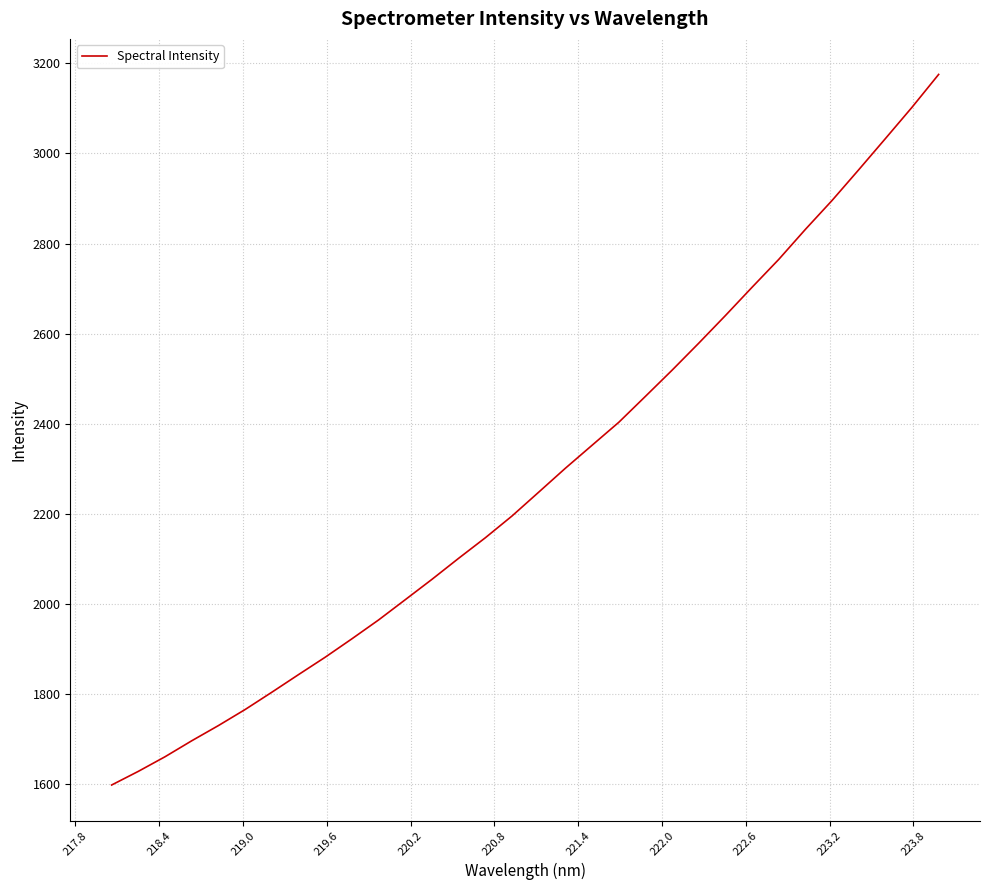

What is the difference between the maximum and minimum values?

1576.5